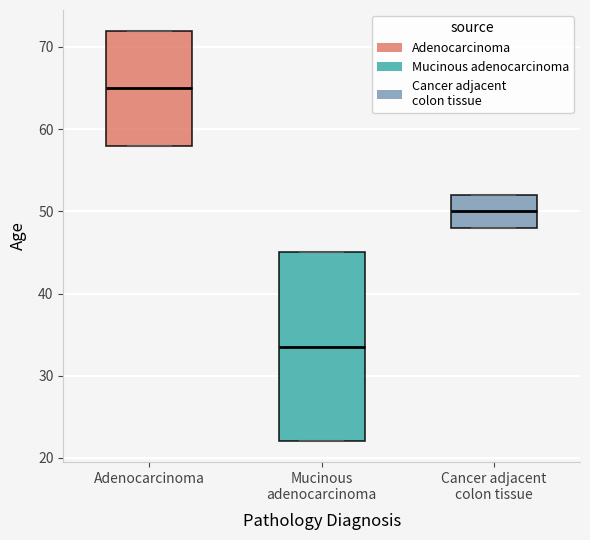

Reading left to right, transcribe this box plot: for each box, give where its median line is, the range the box spans, and where its two whiskers end, as read against the y-axis. The values are not printed on the chart, so give them approximately, as read against the axis.

Adenocarcinoma: median 65, box 58 to 72, whiskers 58 to 72
Mucinous adenocarcinoma: median 34, box 22 to 45, whiskers 22 to 45
Cancer adjacent colon tissue: median 50, box 48 to 52, whiskers 48 to 52